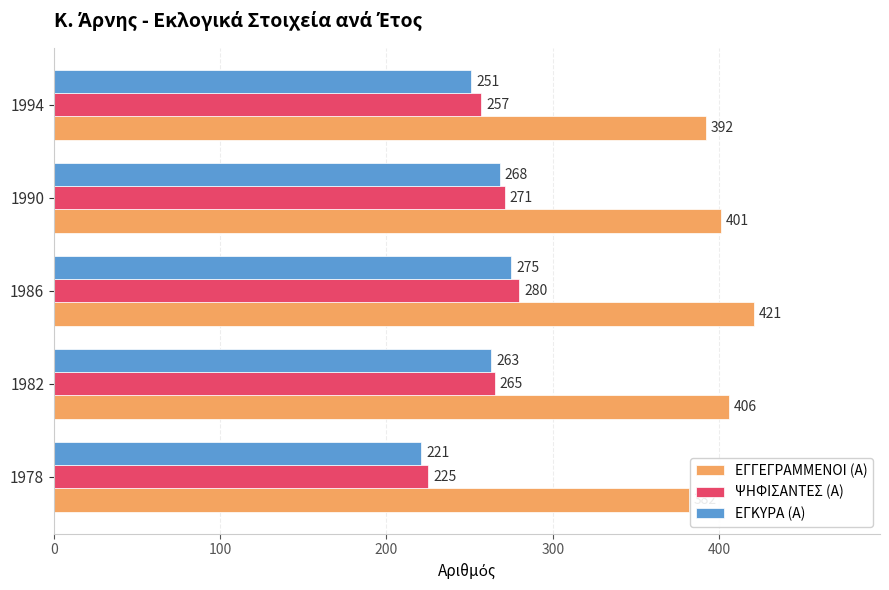

How many ΨΗΦΙΣΑΝΤΕΣ (Α) values are between 257 and 271?

3